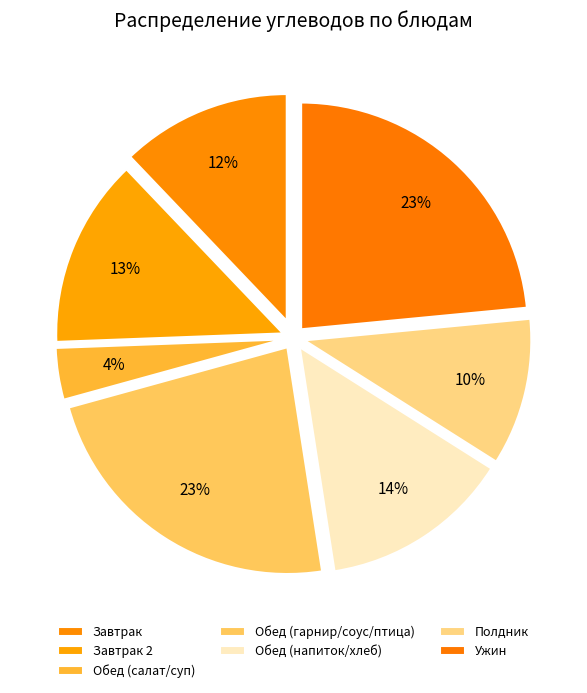

How many slices are in this pie chart?

7